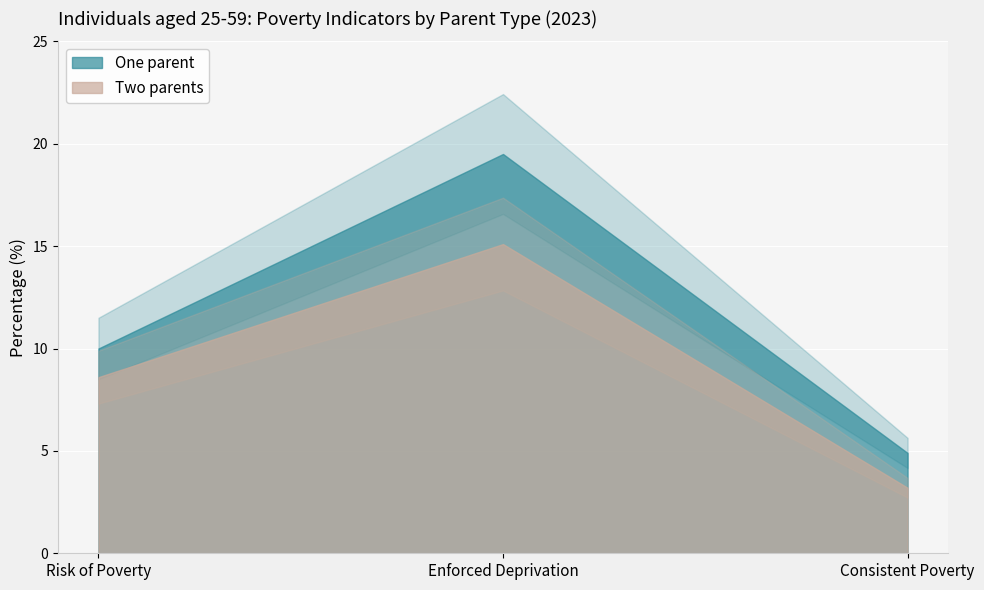

True or false: Two parents has a value of 8.6 at Risk of Poverty.

True